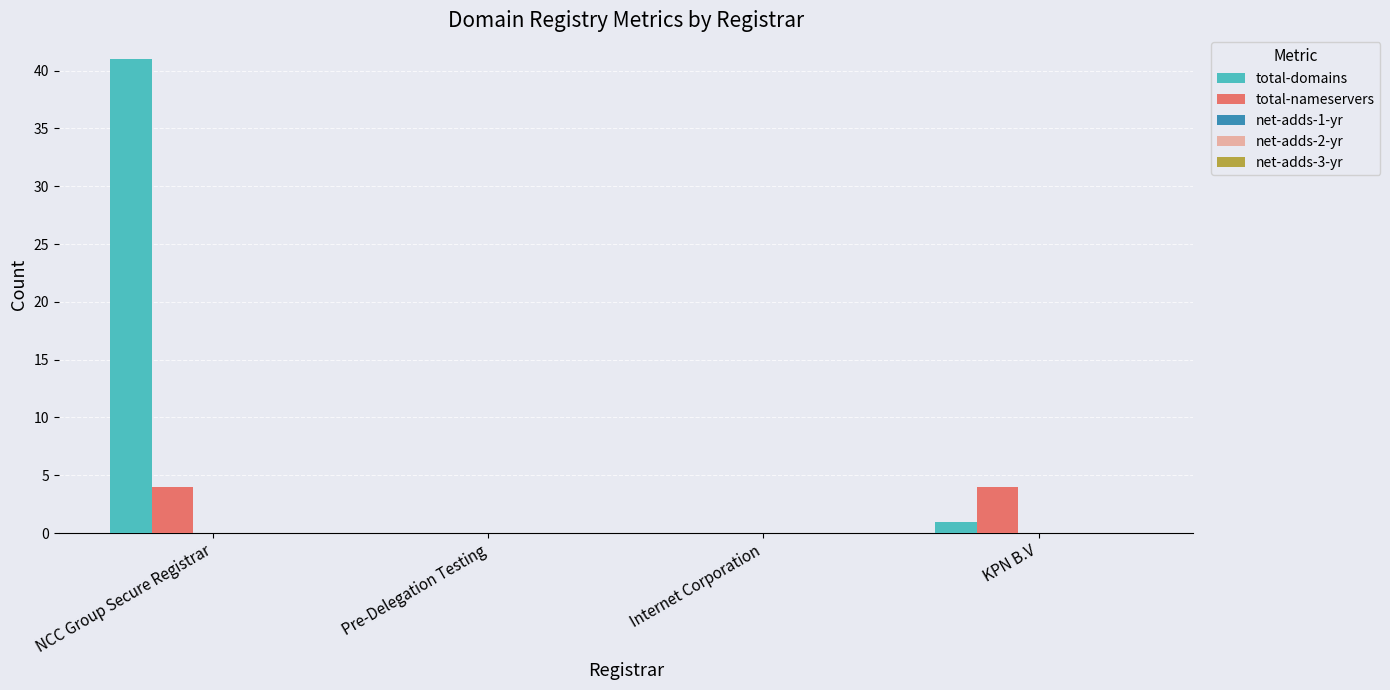

What is the maximum value shown in the chart?

41